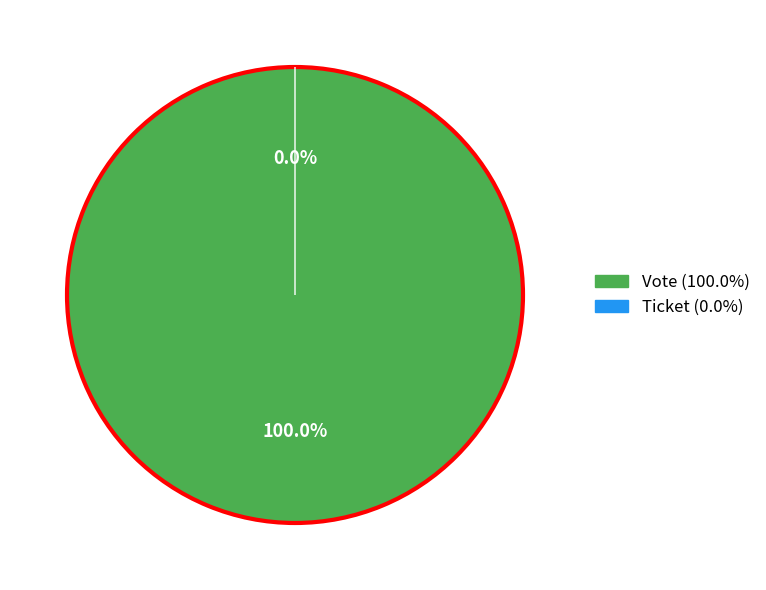

True or false: Ticket accounts for 0% of the total.

True